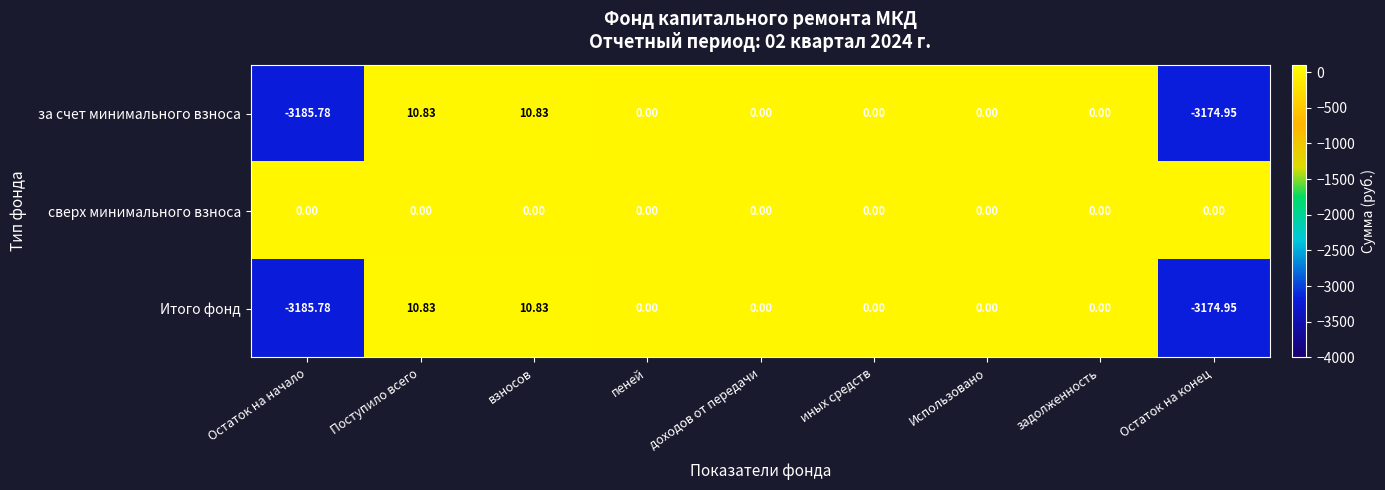

Which series has the largest total across all categories?

сверх минимального взноса